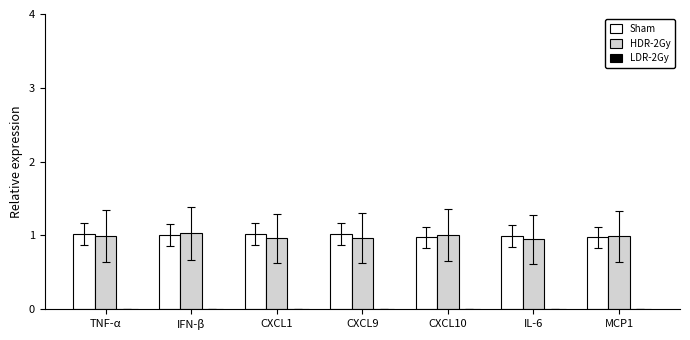

What is the sum of all Sham values?

7.0